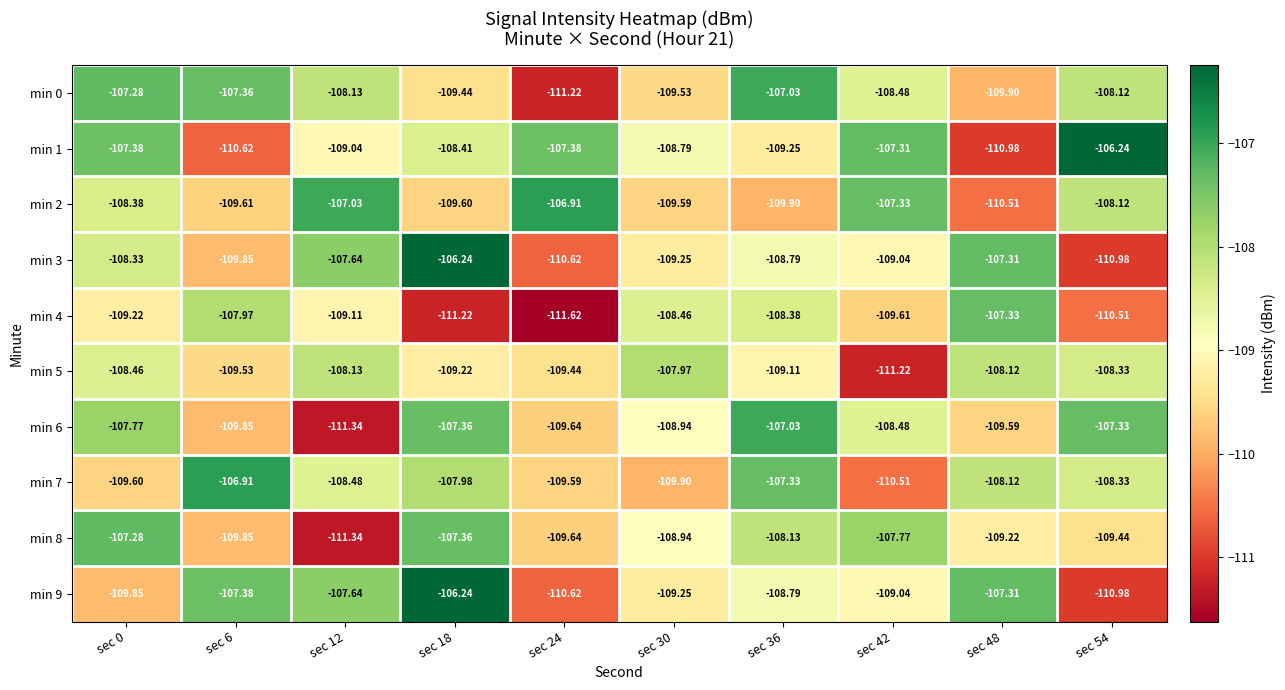

What is the total value across all series at sec 12?

-1087.9